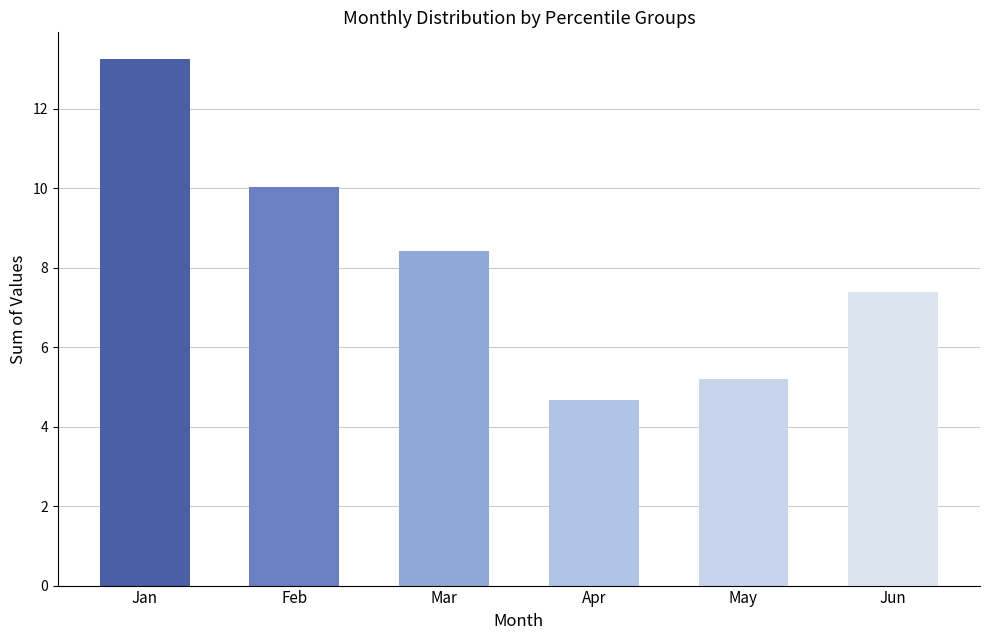

Approximately how many times larger is the value at Apr compared to Mar?

0.6